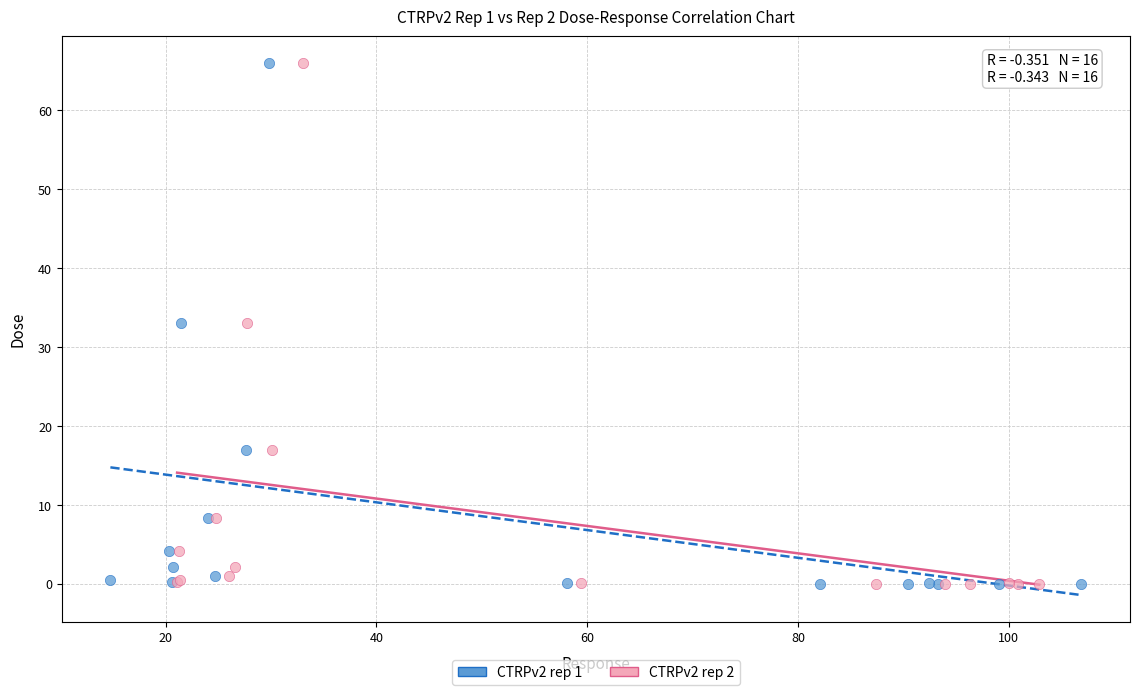

What are all the series names shown in the legend?

CTRPv2 rep 1, CTRPv2 rep 2